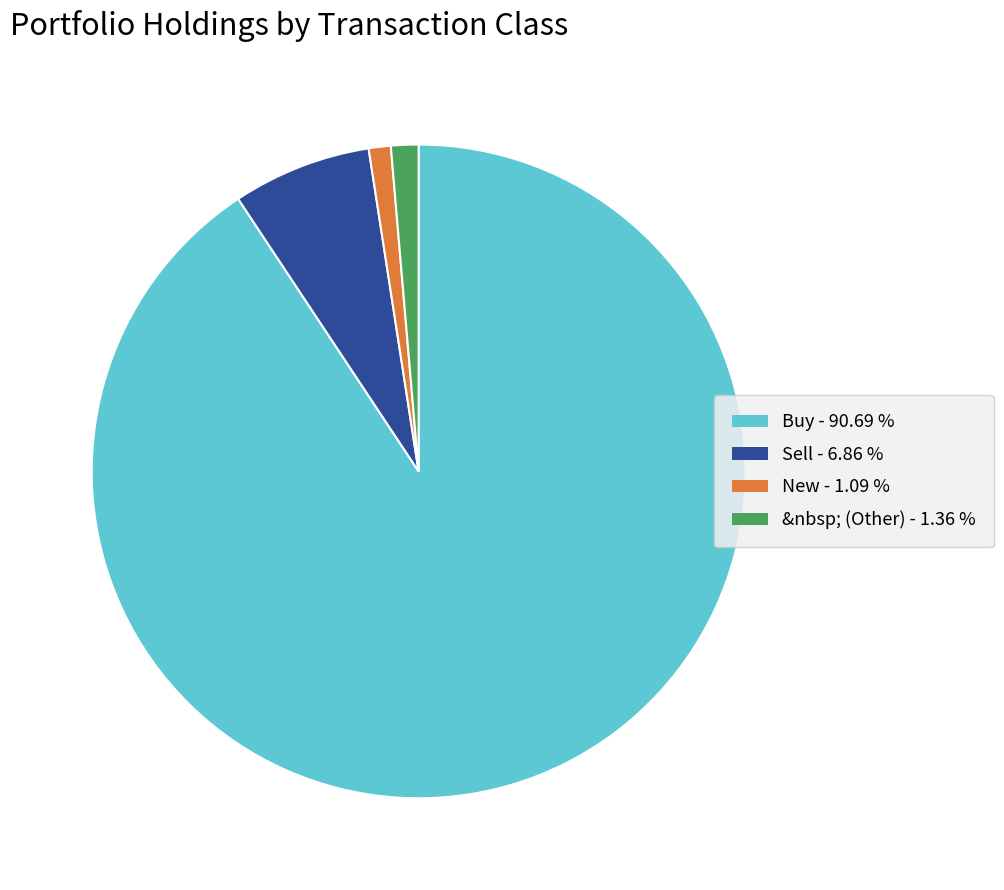

How many slices are in this pie chart?

4